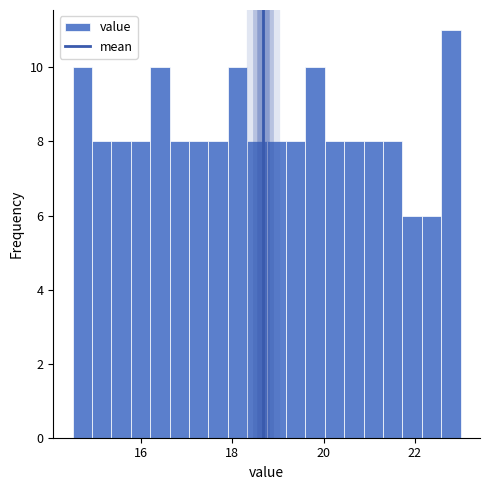

Read against the x-axis, roughly where is the centre of the tallest bar?

22.8